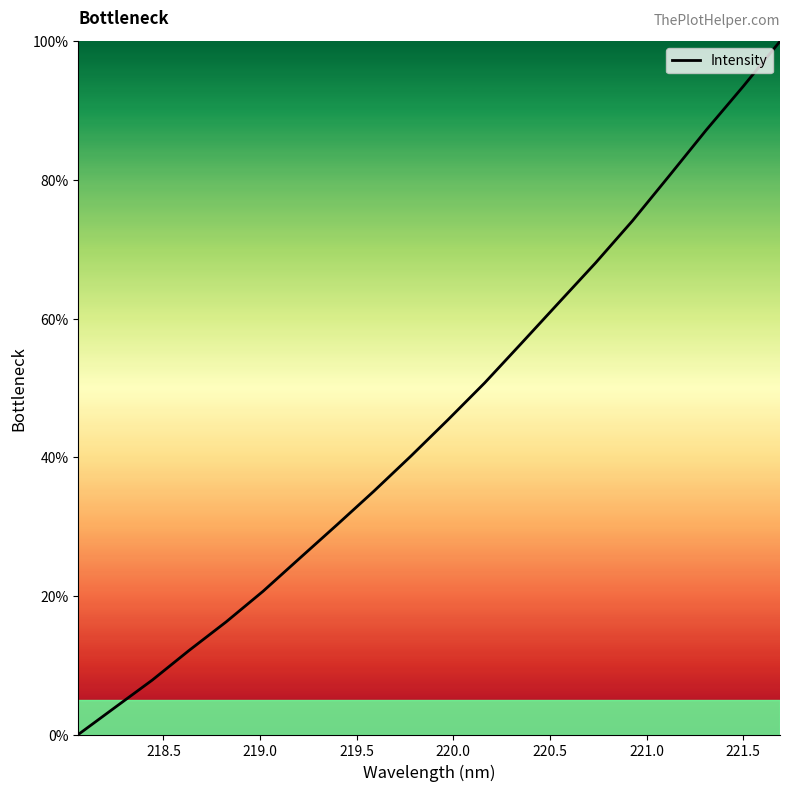

What is the maximum value shown in the chart?

100.0